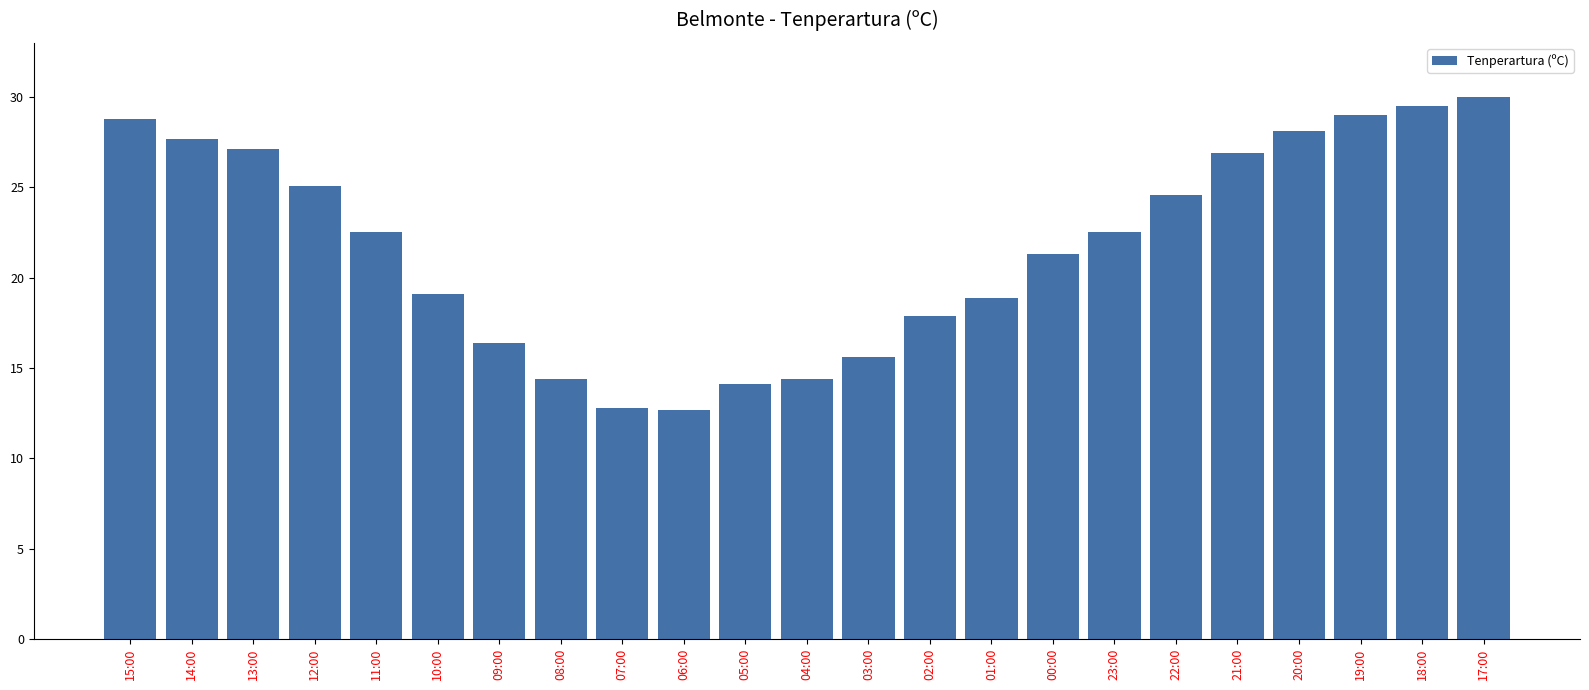

What is the label of the 21st bar from the right?

13:00